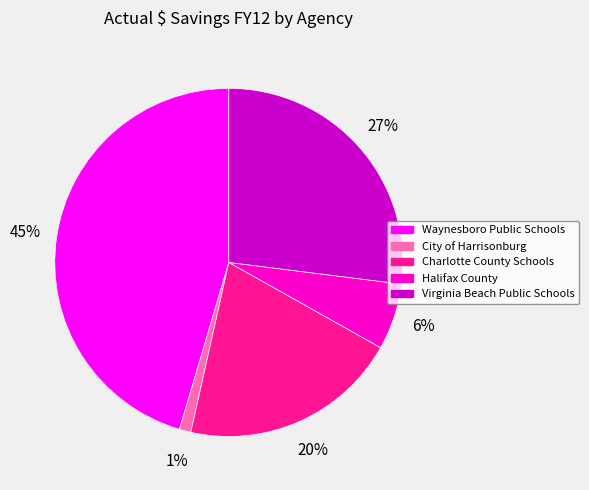

Which has a higher value, Charlotte County Schools or Waynesboro Public Schools?

Waynesboro Public Schools